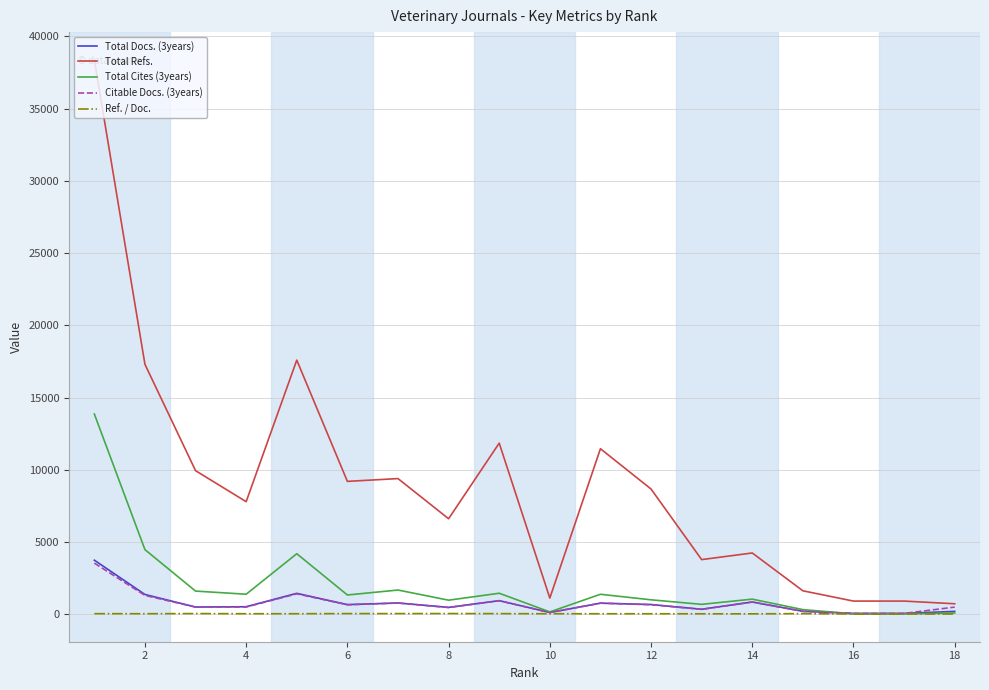

Which series has the largest total across all categories?

Total Refs.